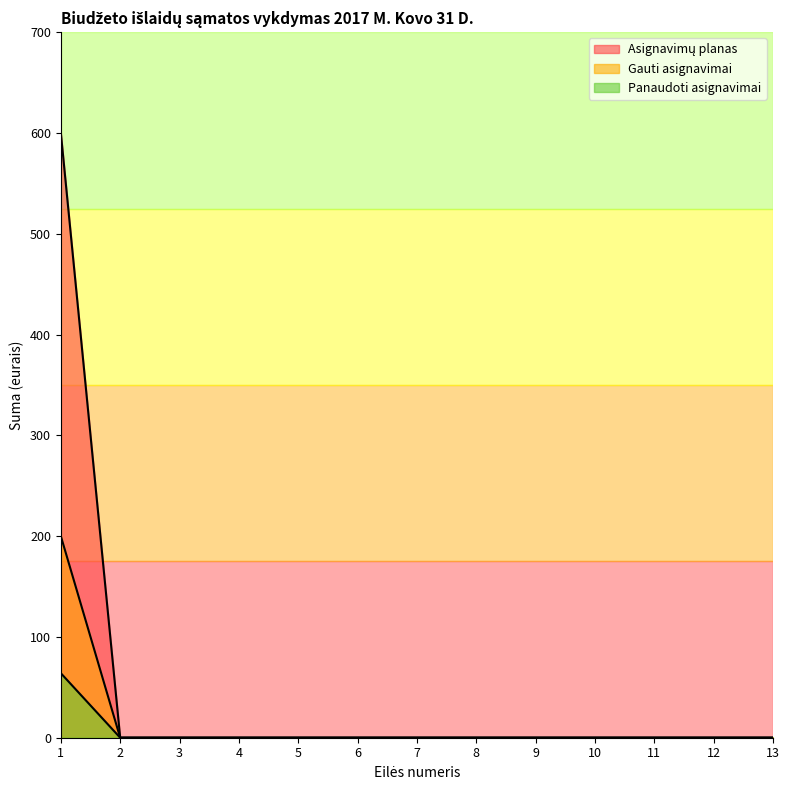

Which series has the widest spread of values?

Gauti asignavimai